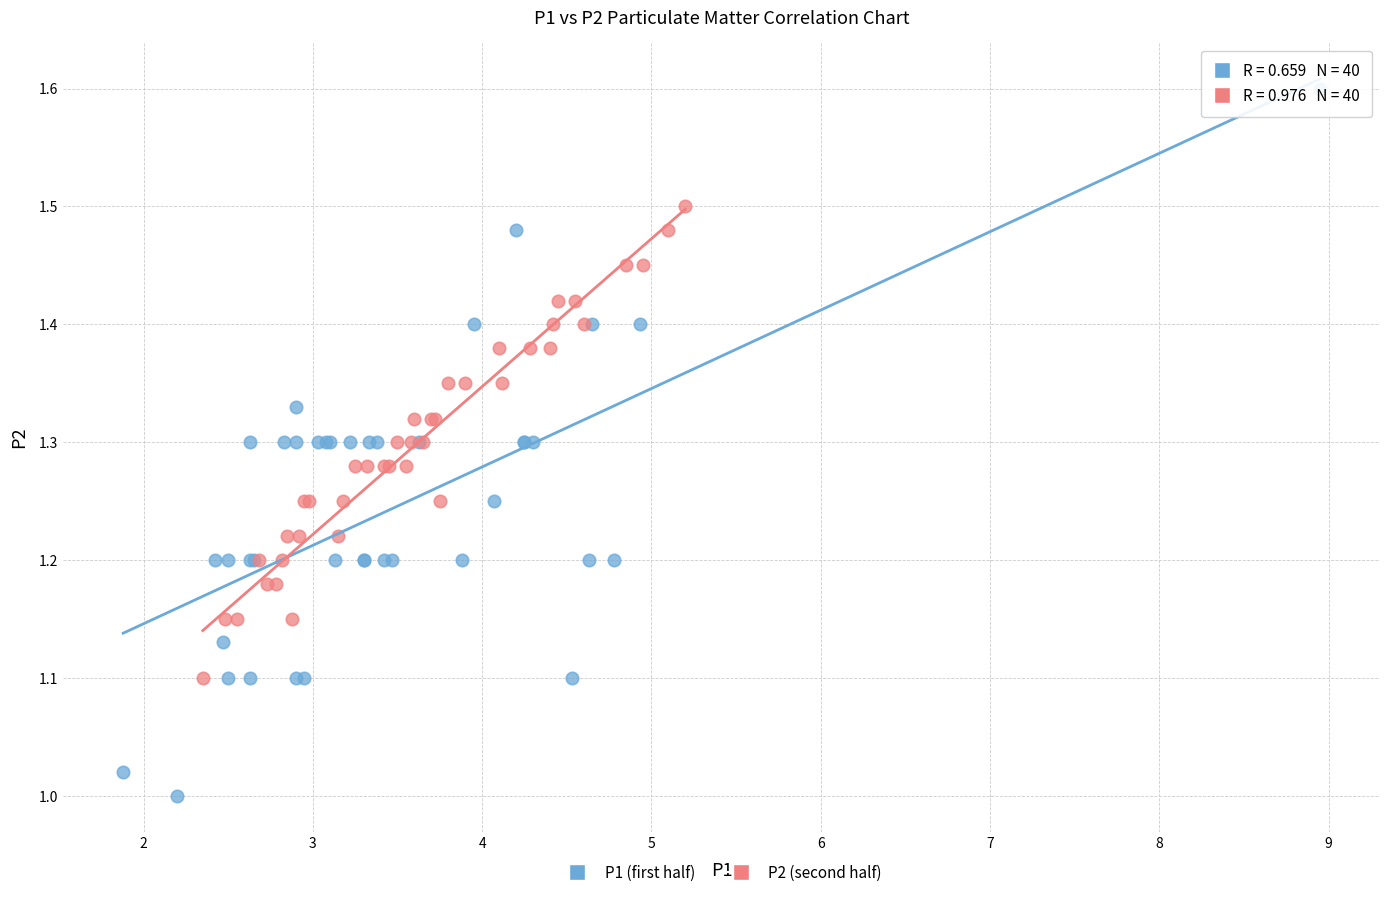

Which series contains the highest Y value?

P1 (first half)